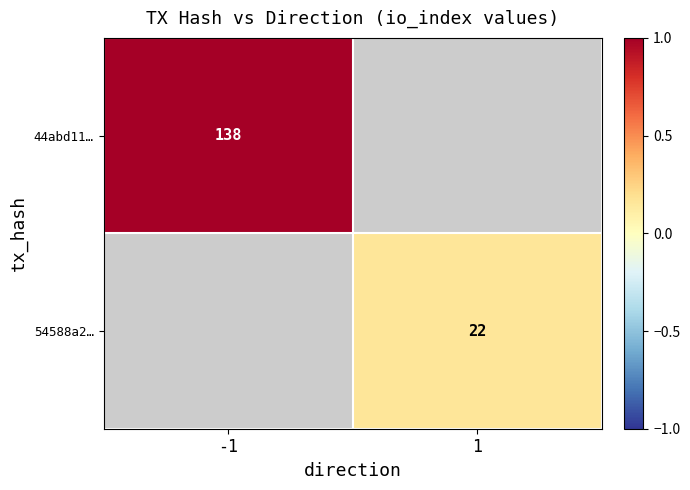

The value of 54588a2… at 1 is 7. True or false?

False